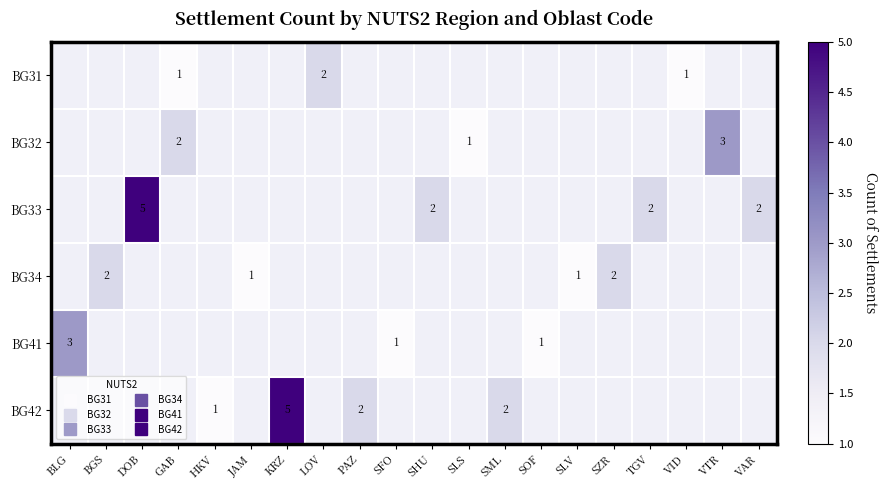

Is the value of BG31 at KRZ greater than the value of BG32 at KRZ?

No